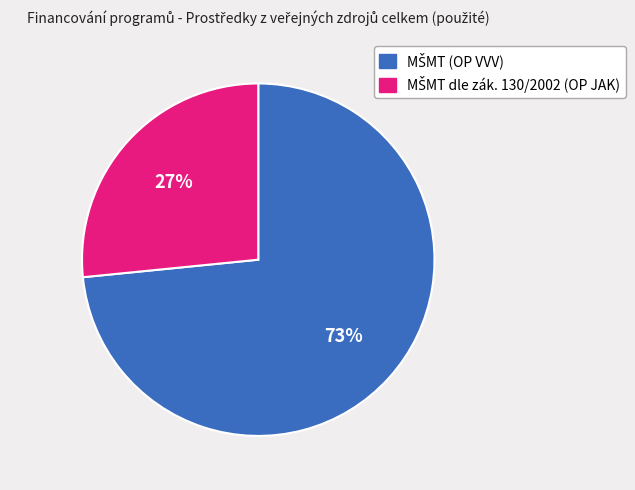

Does any single category account for the majority?

Yes